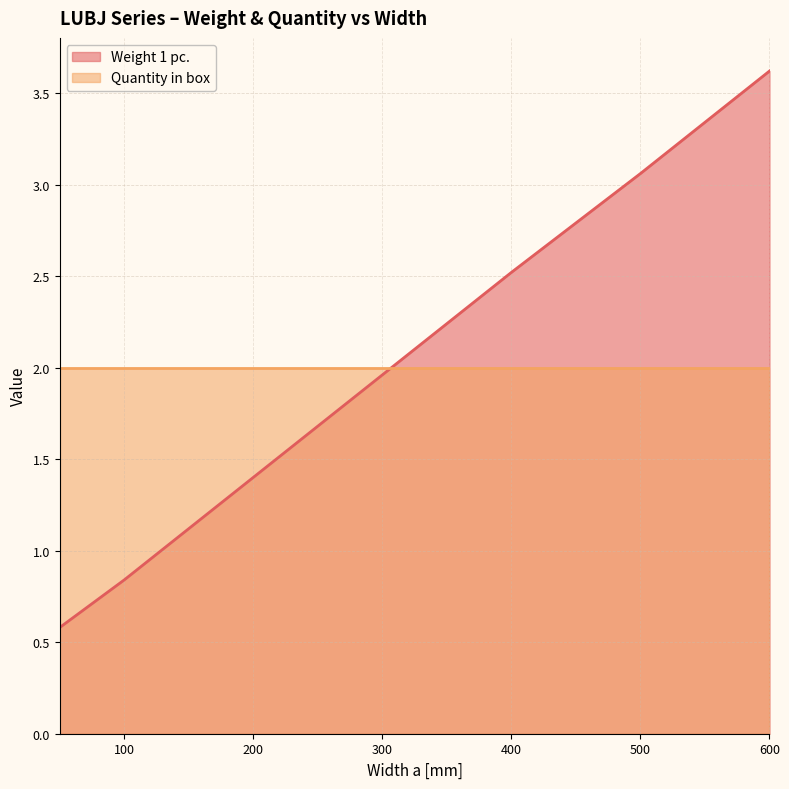

Which category has the highest value across all series?

600